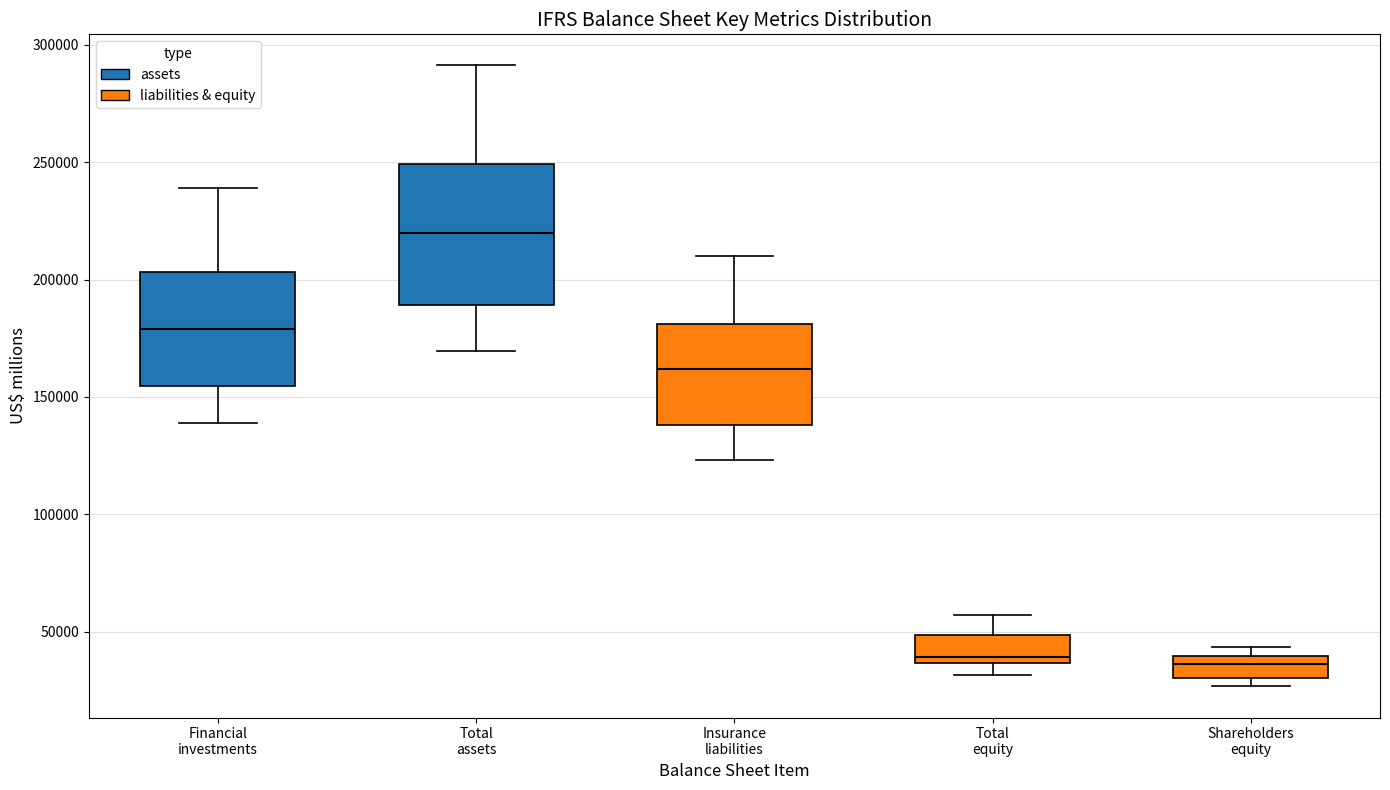

Reading left to right, transcribe this box plot: for each box, give where its median line is, the range the box spans, and where its two whiskers end, as read against the y-axis. The values are not printed on the chart, so give them approximately, as read against the axis.

Financial investments: median 180000, box 155000 to 205000, whiskers 140000 to 240000
Total assets: median 220000, box 190000 to 250000, whiskers 170000 to 290000
Insurance liabilities: median 160000, box 140000 to 180000, whiskers 125000 to 210000
Total equity: median 40000, box 35000 to 50000, whiskers 30000 to 55000
Shareholders equity: median 35000, box 30000 to 40000, whiskers 25000 to 45000